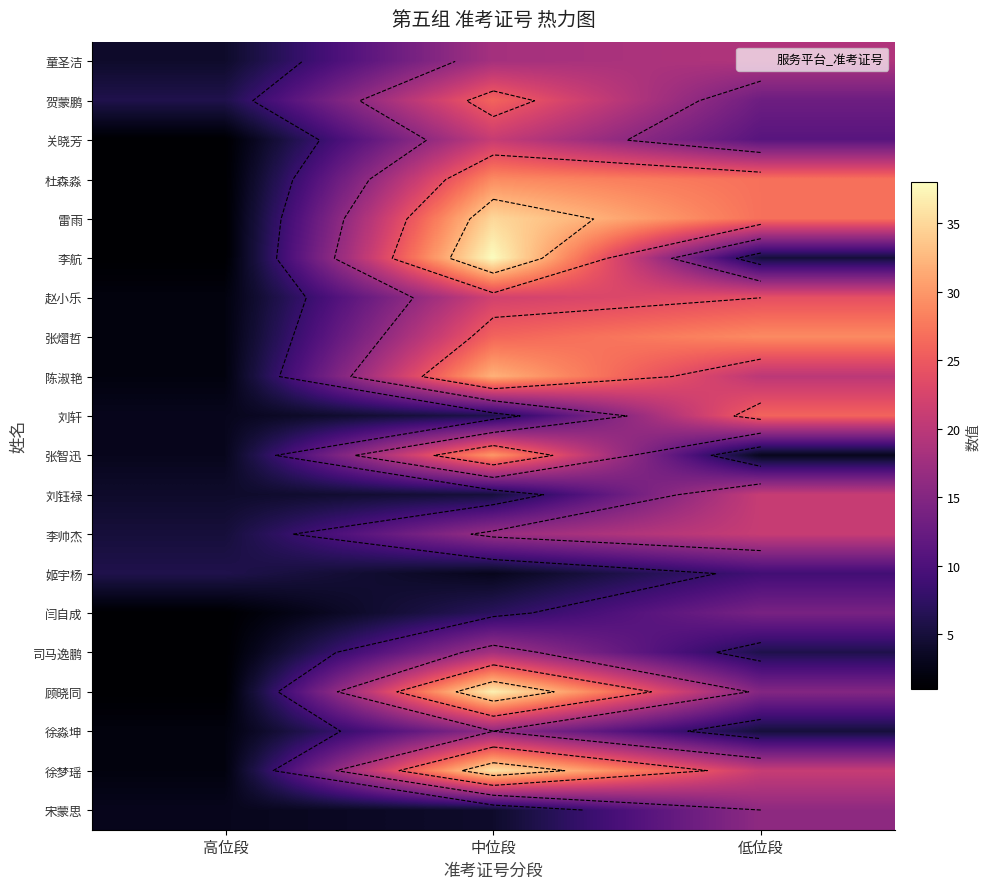

What is the total value across all series at 中位段?

426